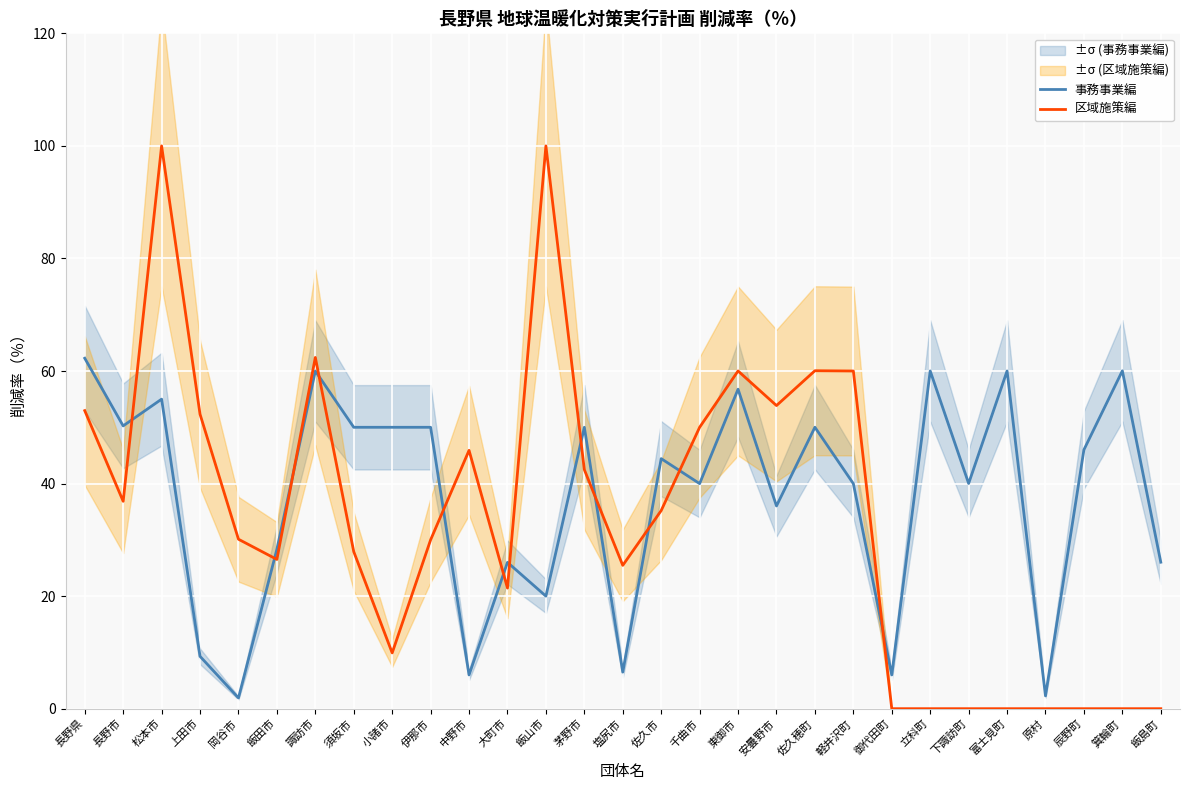

Which category has the lowest value in the 区域施策編 series?

御代田町